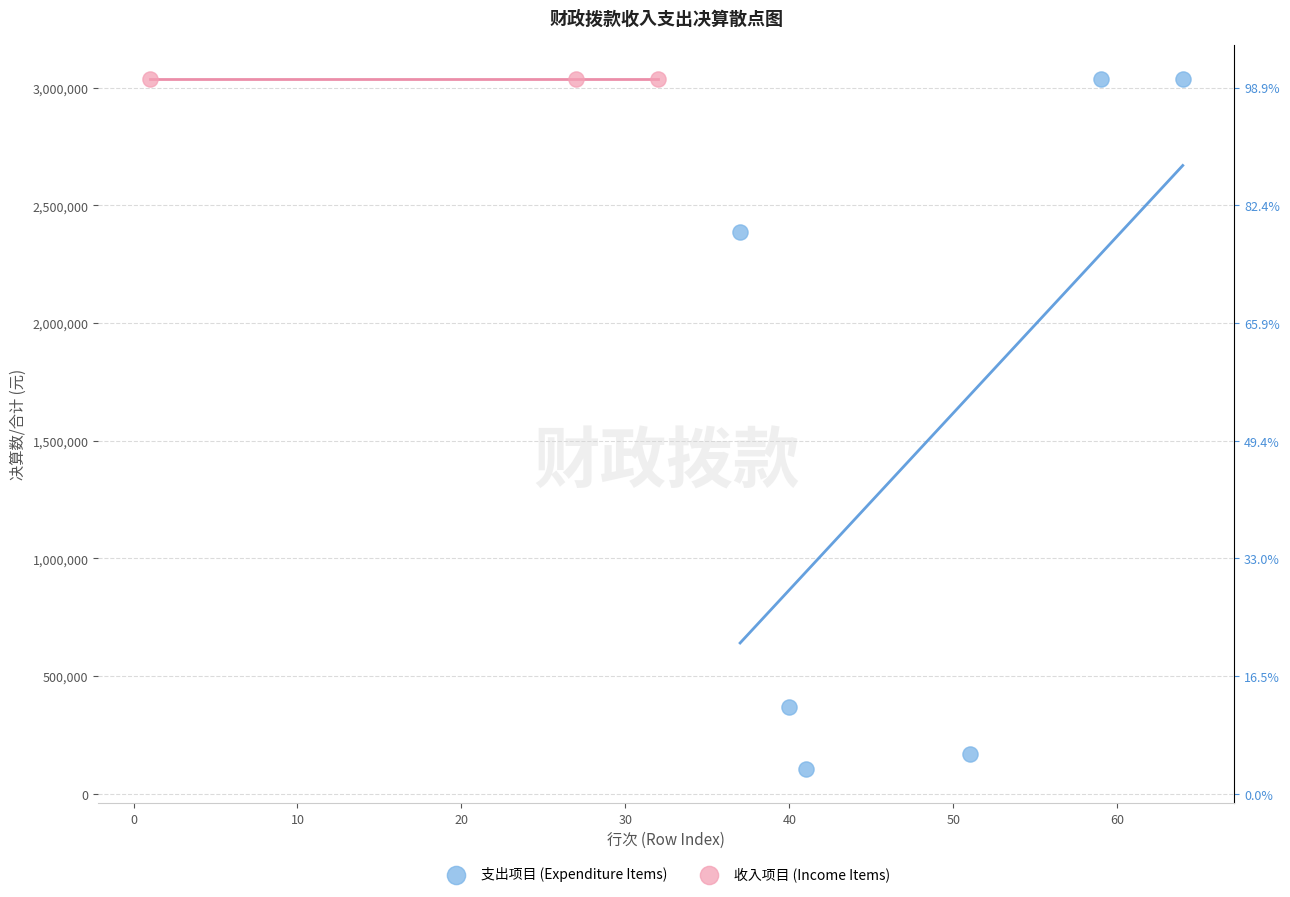

Which series contains the lowest Y value?

支出项目 (Expenditure Items)